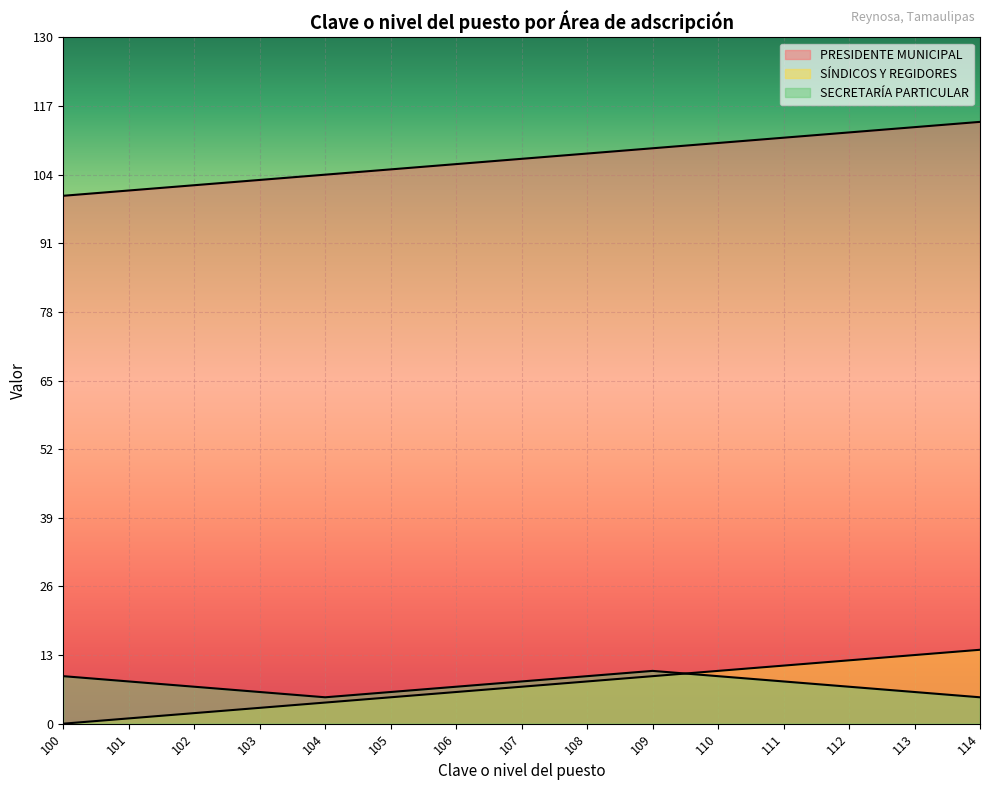

What is the difference between the maximum and minimum values in the SÍNDICOS Y REGIDORES series?

14